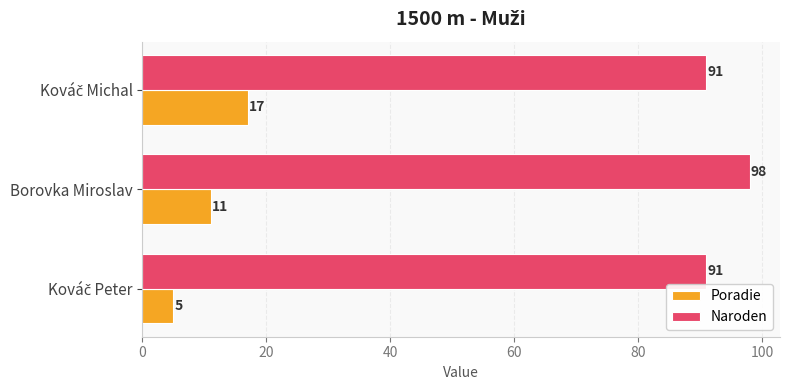

Which category has the highest value across all series?

Borovka Miroslav